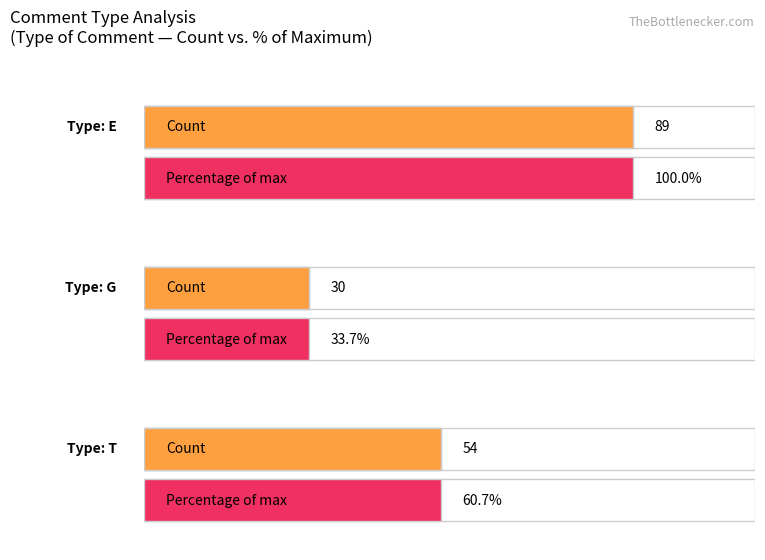

How many data points does each series have?

3